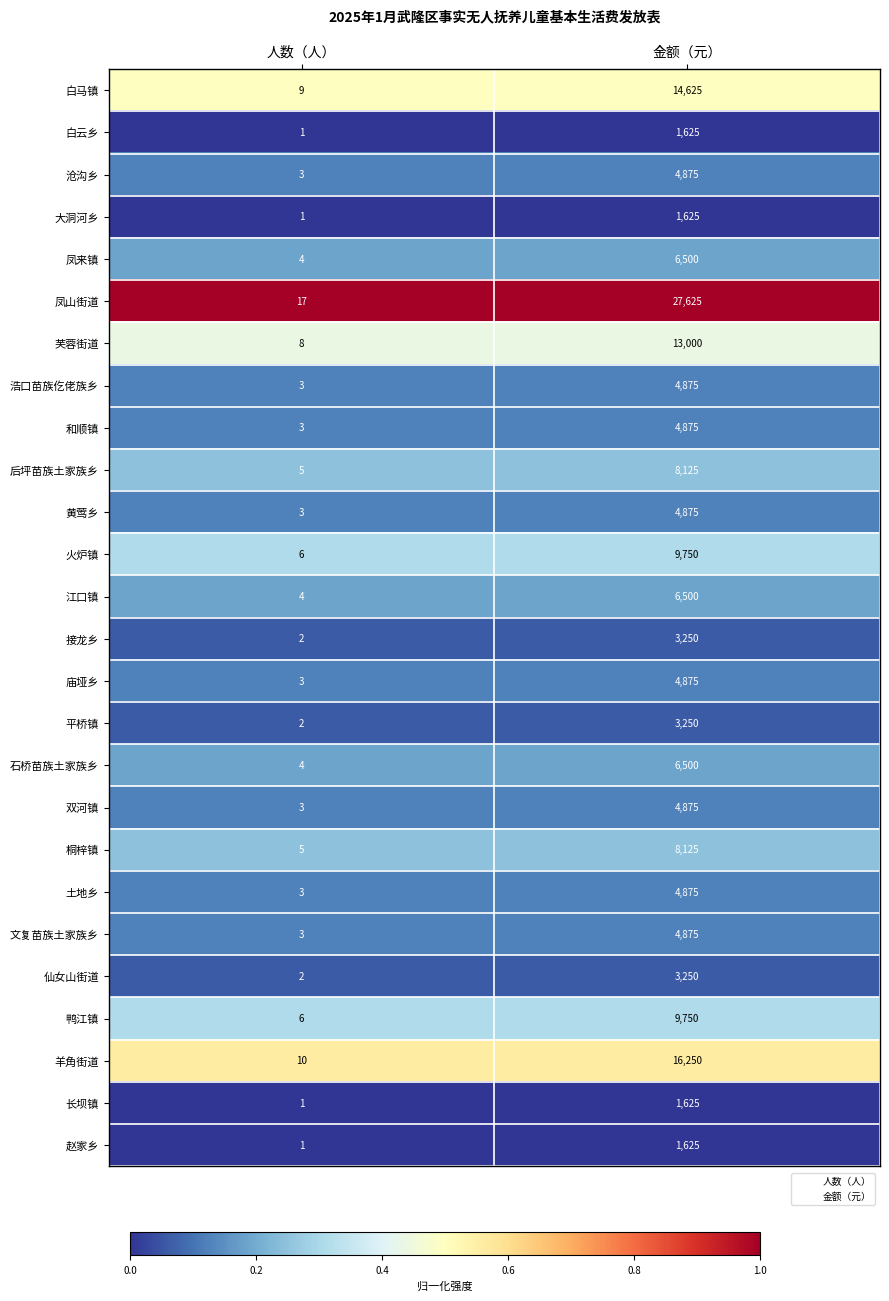

Is it true that 鸭江镇 equals 4 at 人数（人）?

False